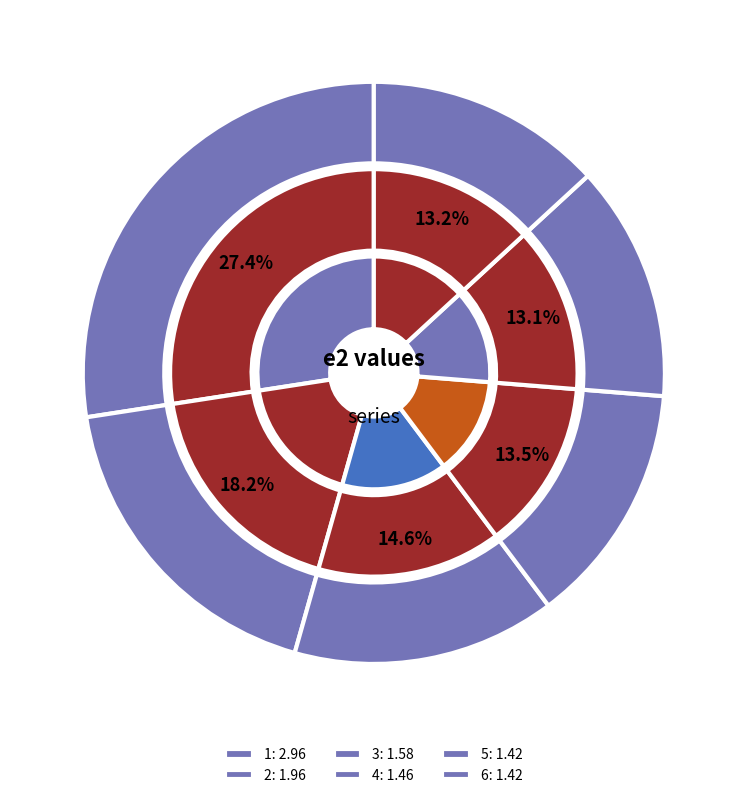

To the nearest percent, what is the difference between the largest and smallest slice percentages?

14%